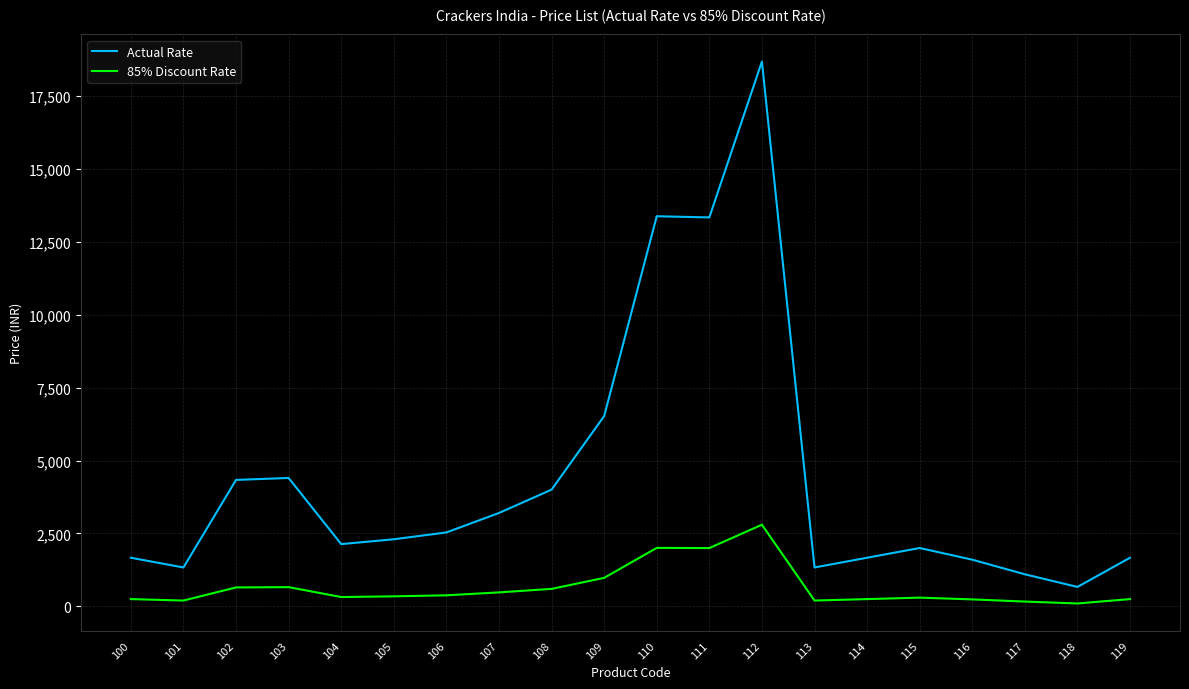

List the series in order of their overall mean, highest first.

Actual Rate, 85% Discount Rate